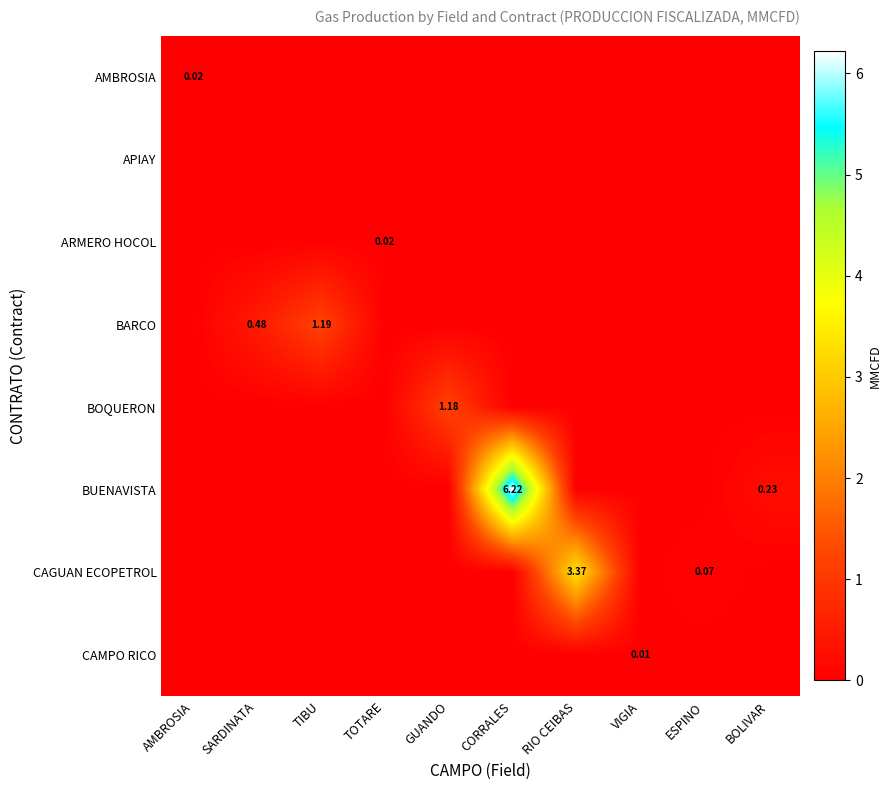

What is the difference between the maximum and minimum values in the BOQUERON series?

1.2